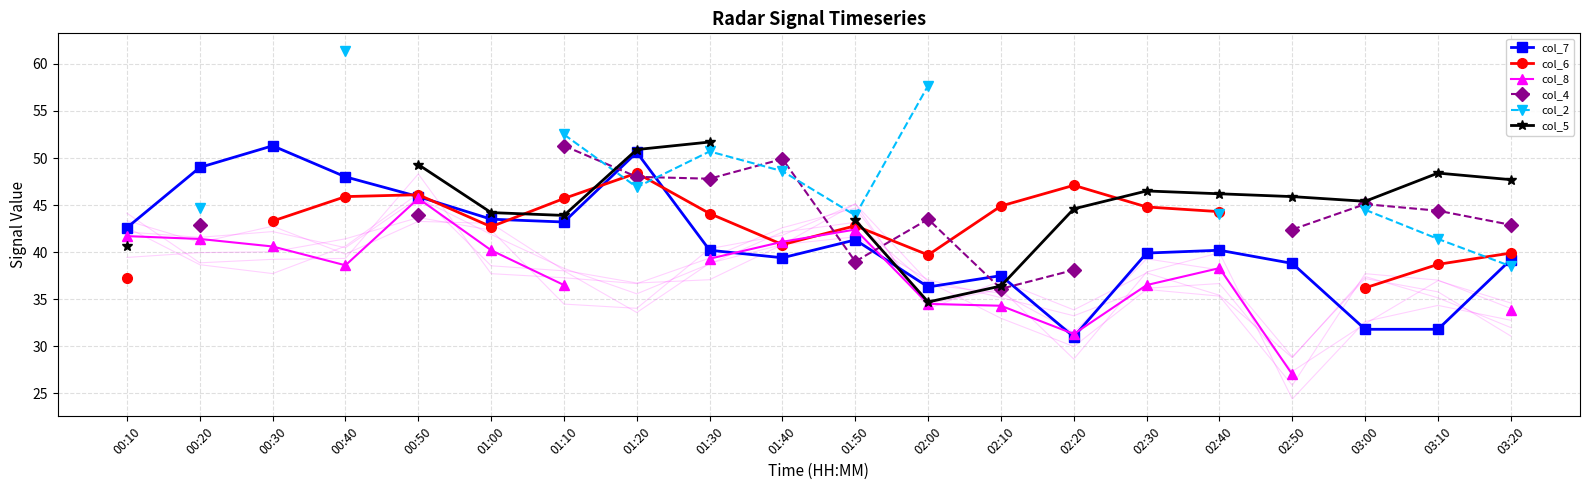

At which category does the chart reach its peak across all series?

00:40